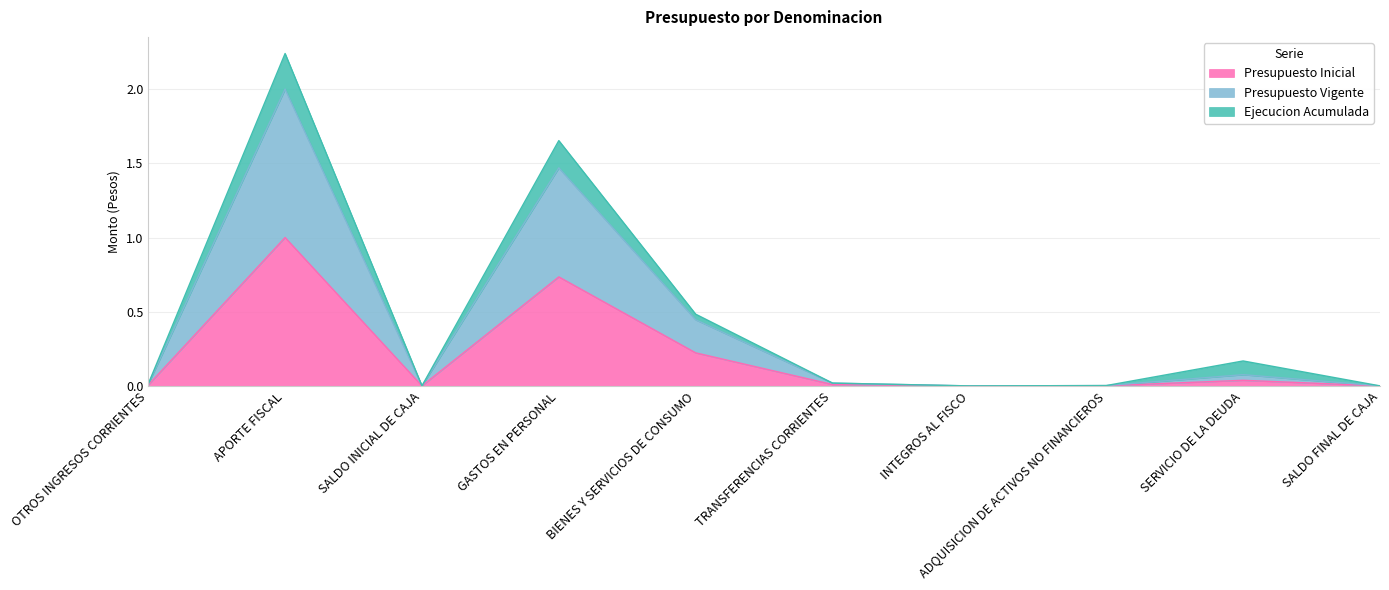

How many lines are shown in the chart?

3